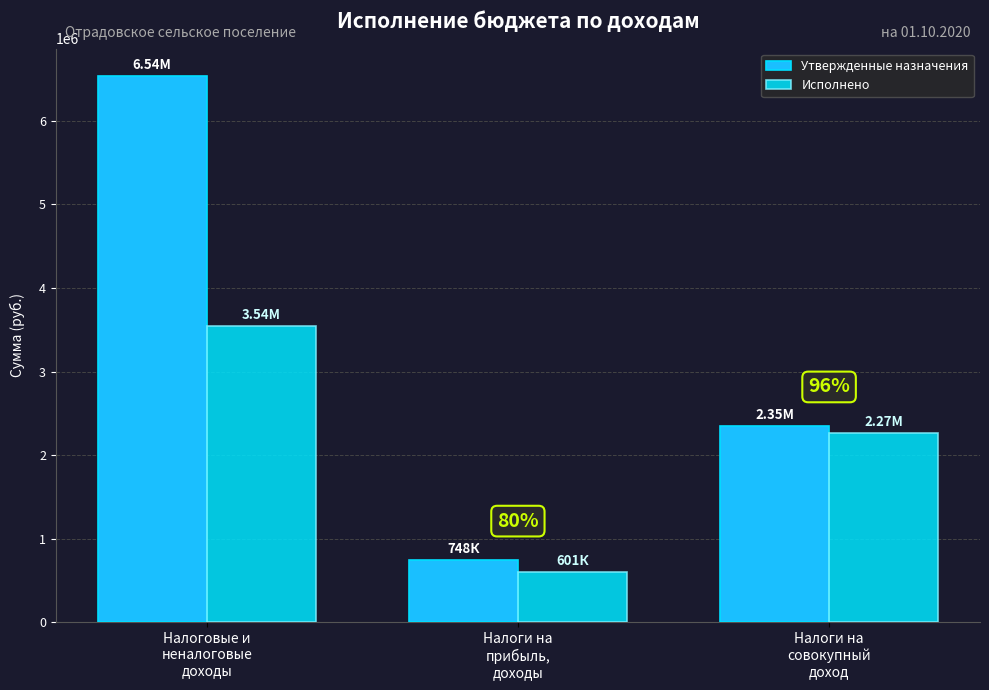

What is the smallest value displayed?

601152.9